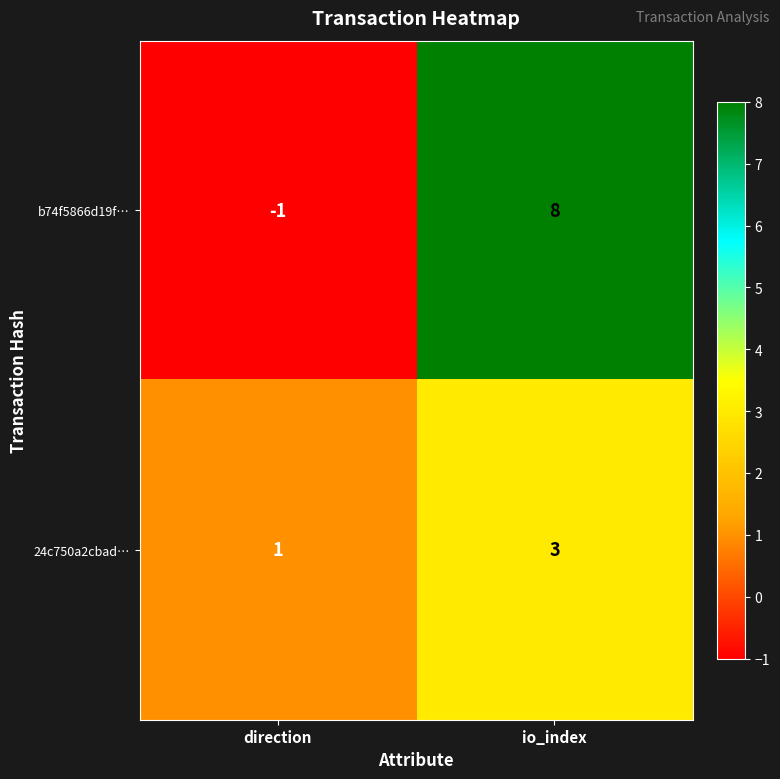

Which series has the largest range (max minus min)?

b74f5866d19f…